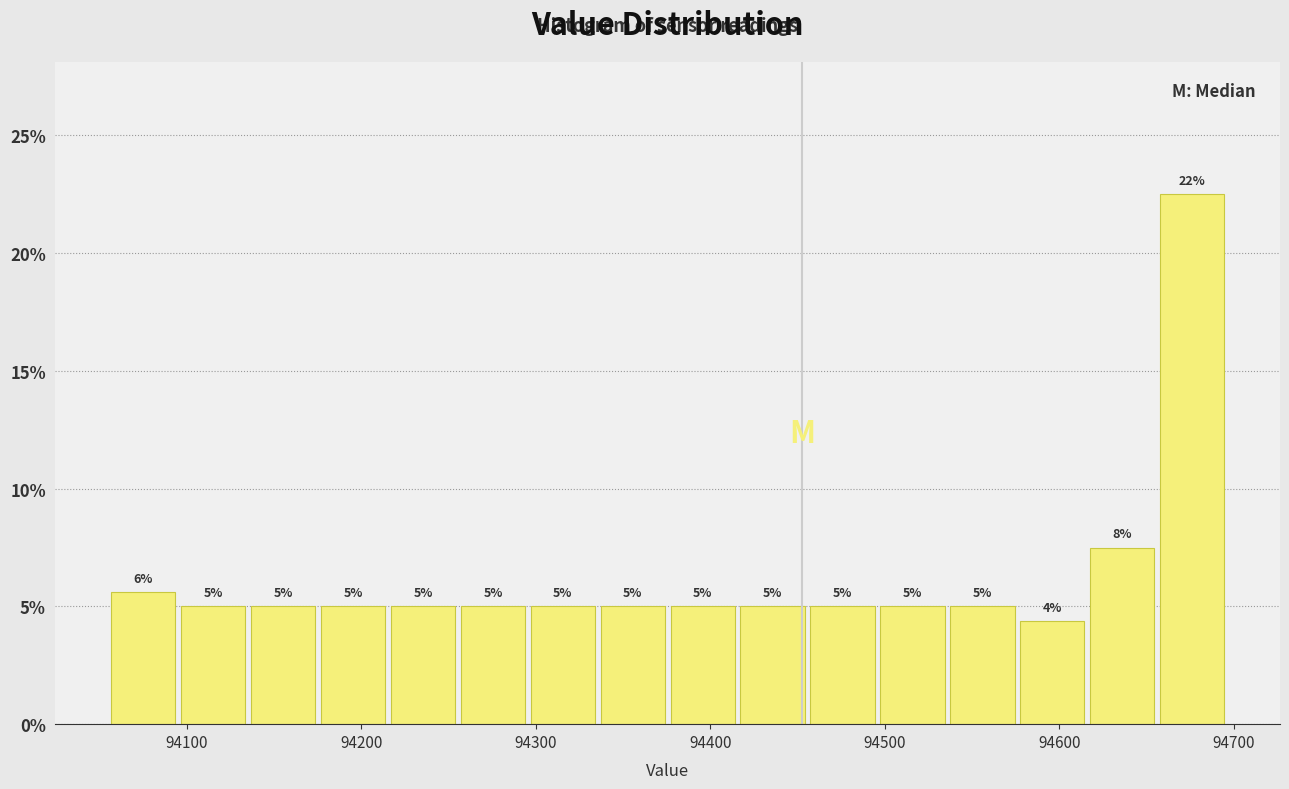

Over which range of the x-axis is the bar tallest?

94660 to 94700